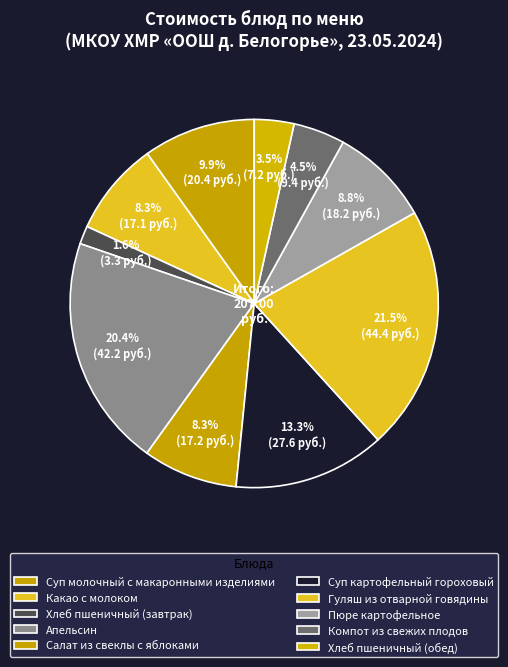

How many slices are in this pie chart?

10